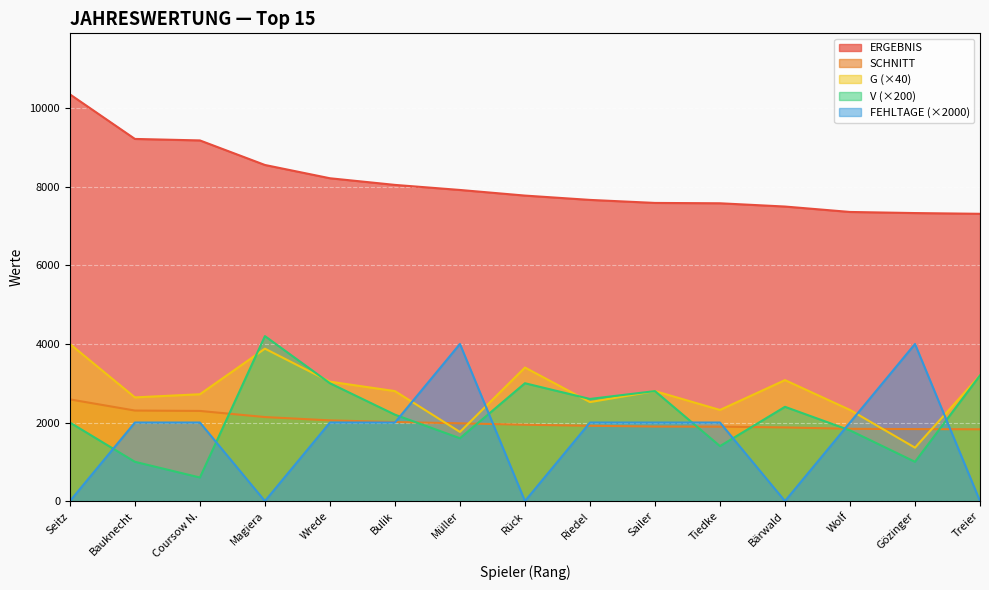

Which has a higher value, Magiera or Treier?

Magiera